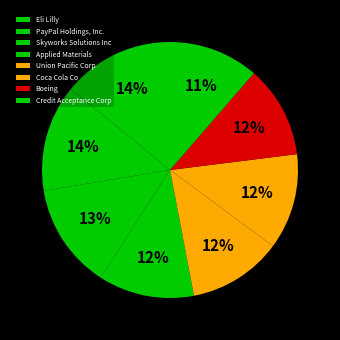

True or false: Credit Acceptance Corp accounts for 1% of the total.

False